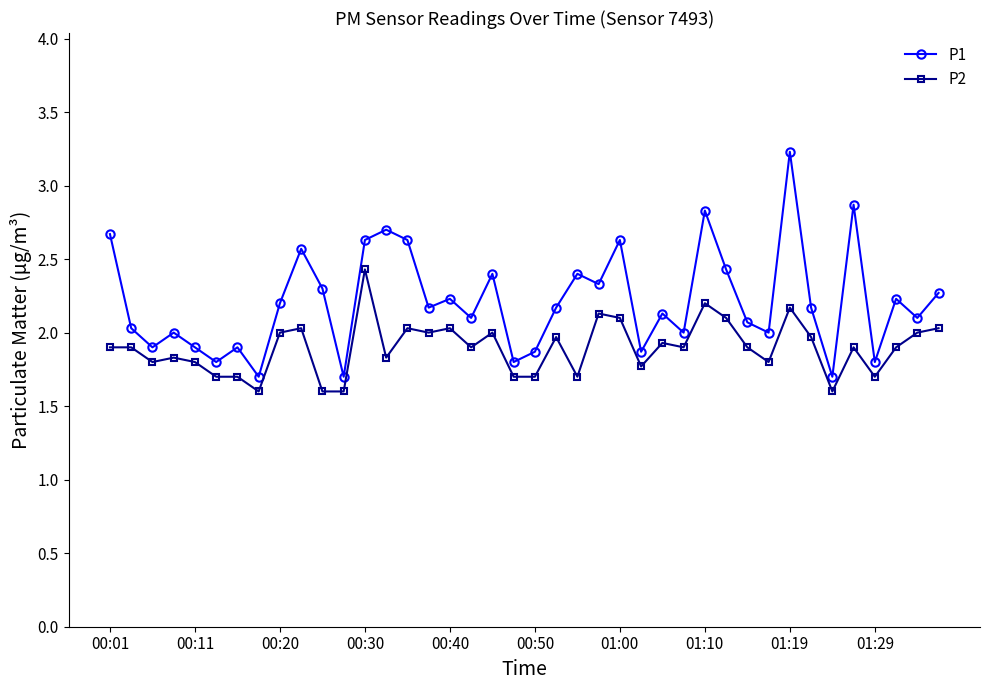

Which series has the largest total across all categories?

P1